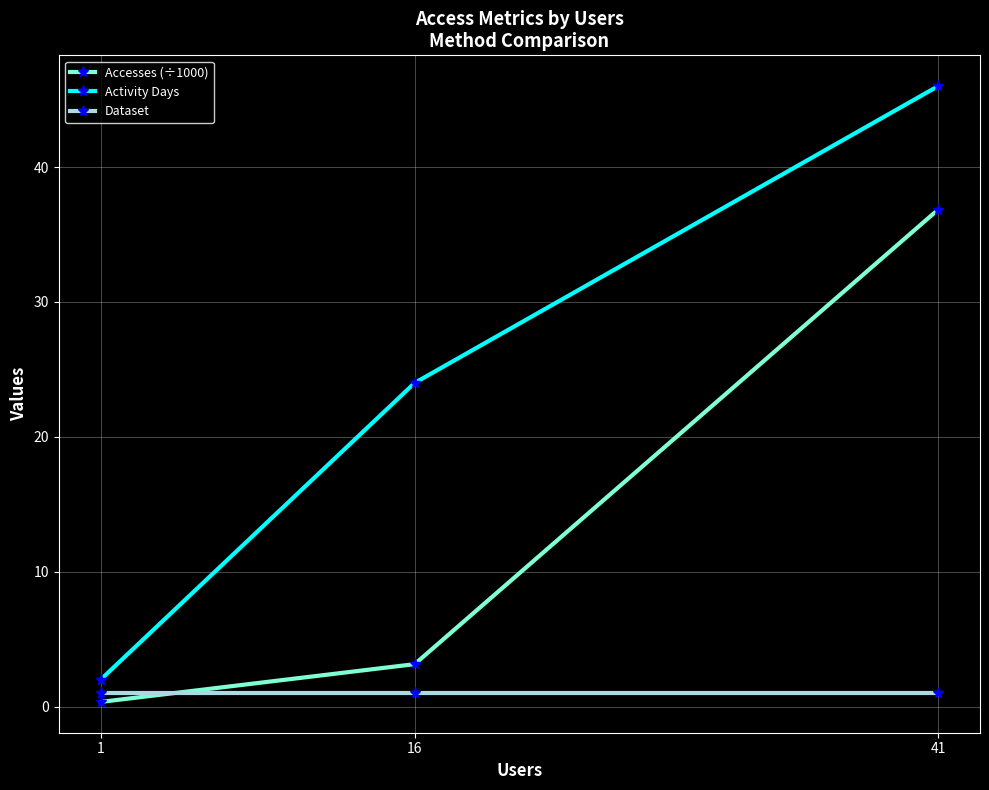

What is the value of the Activity Days point at the 2nd from the left?

24.0